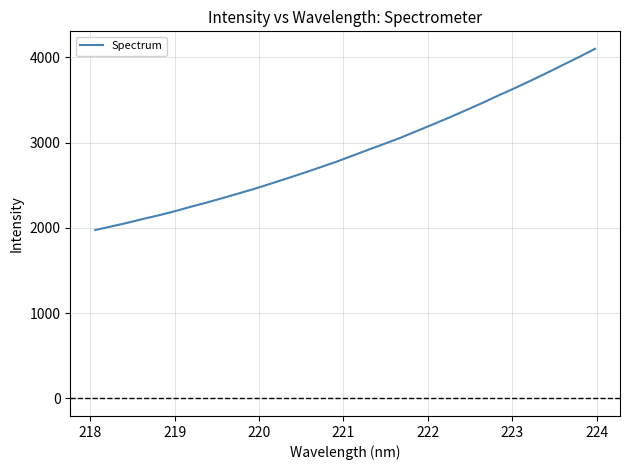

What is the minimum value shown in the chart?

1975.6